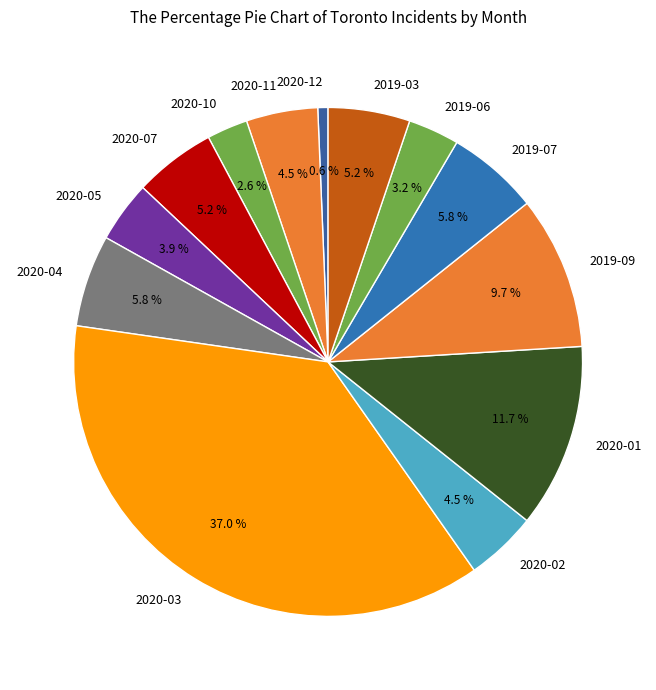

The 2019-09 slice represents 10% of the pie. True or false?

True